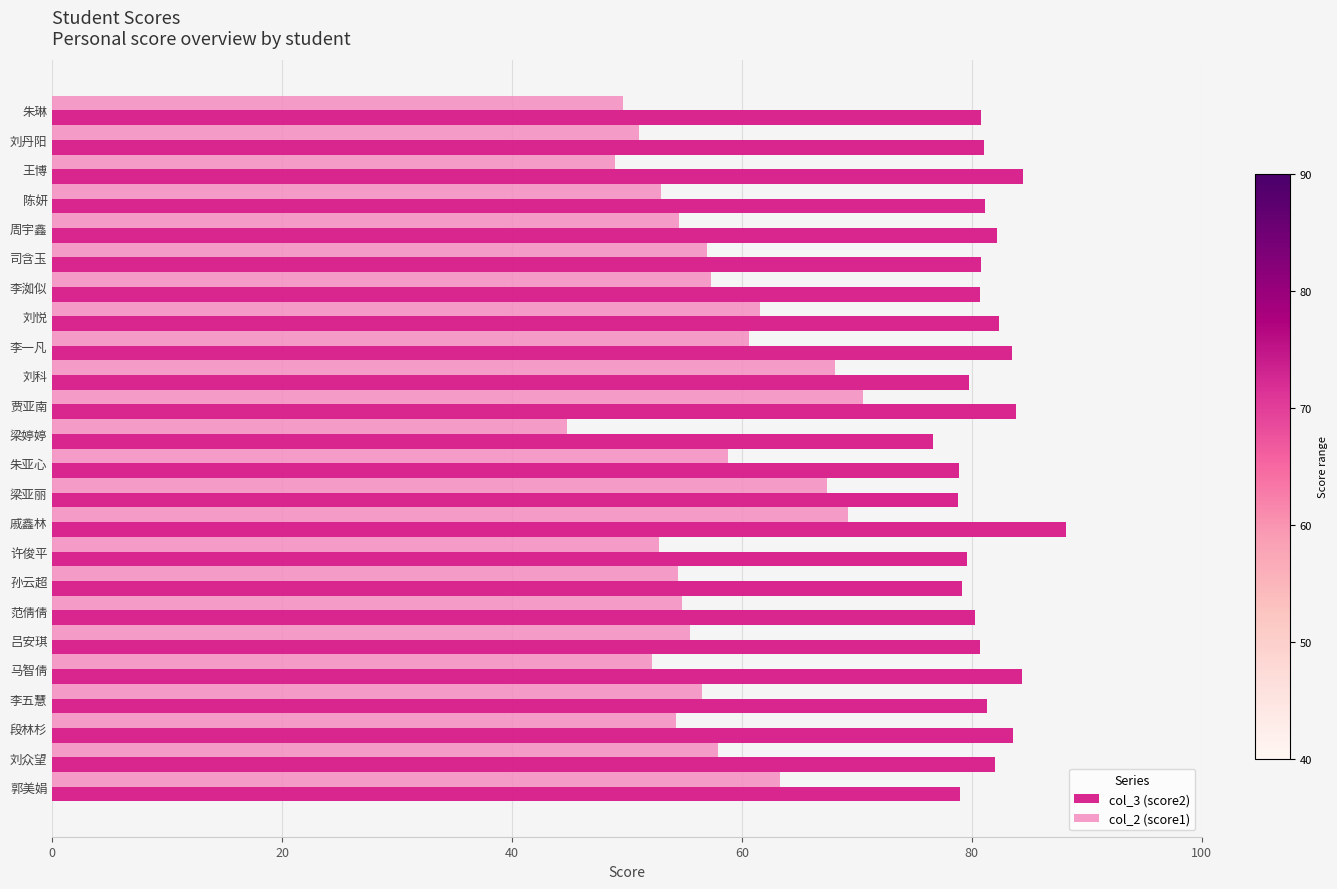

The col_2 (score1) series shows 83.9 at 马智倩. True or false?

False